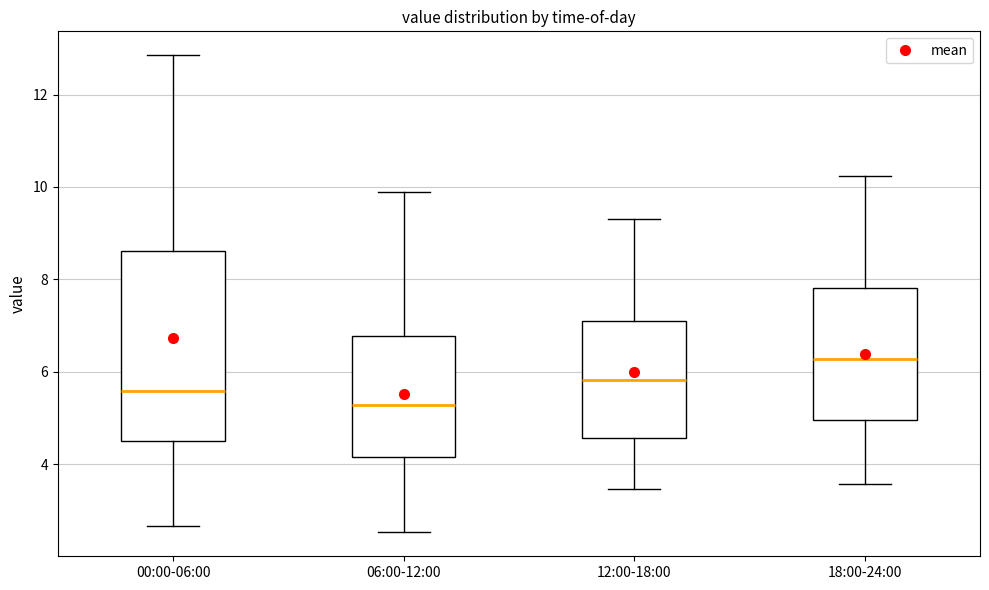

Where does the upper whisker of the box for 18:00-24:00 end on the y-axis? The values are not printed on the chart, so give them approximately, as read against the axis.

10.2